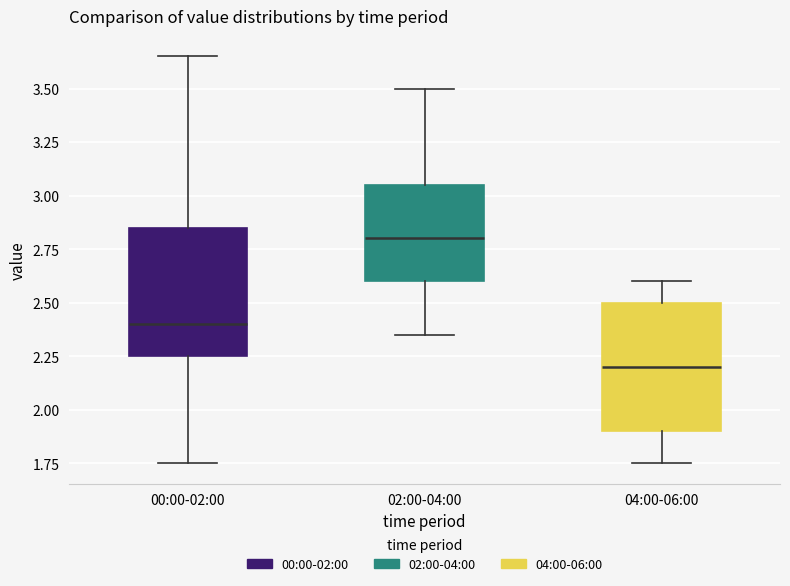

Where does the median line of the box for 04:00-06:00 sit on the y-axis? The values are not printed on the chart, so give them approximately, as read against the axis.

2.20